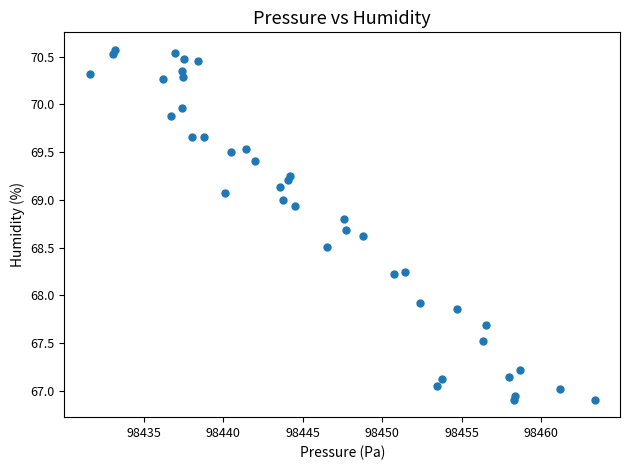

What Y value in the scatter plot is closest to 68?

67.9